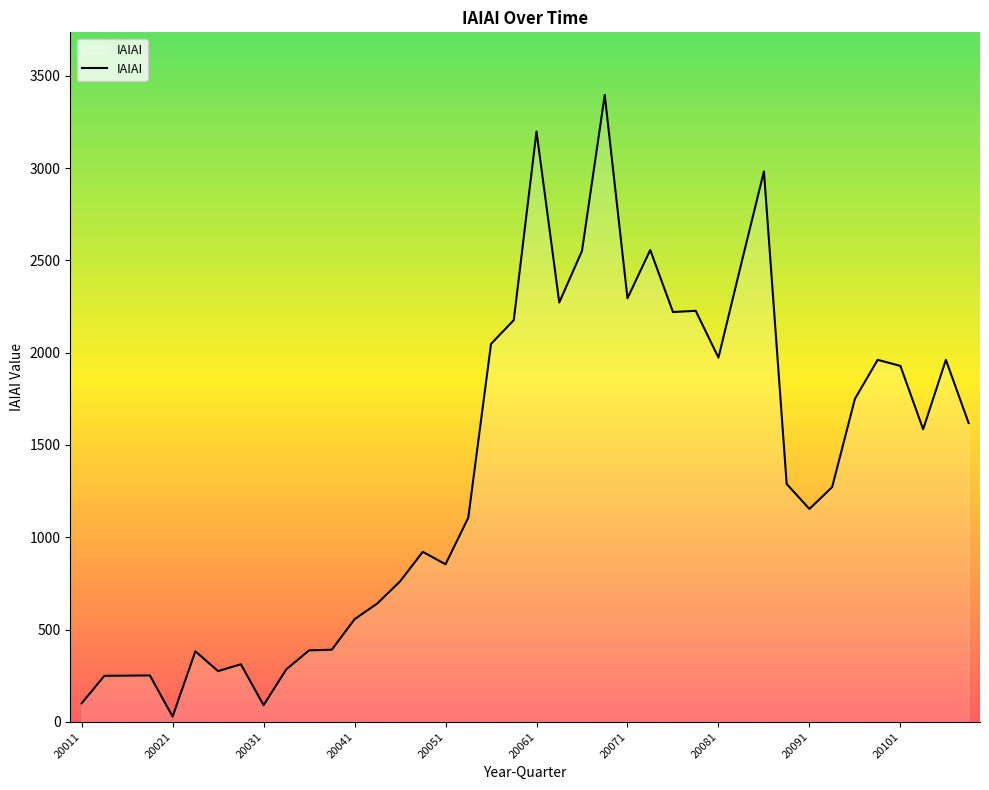

What is the maximum value shown in the chart?

3395.4